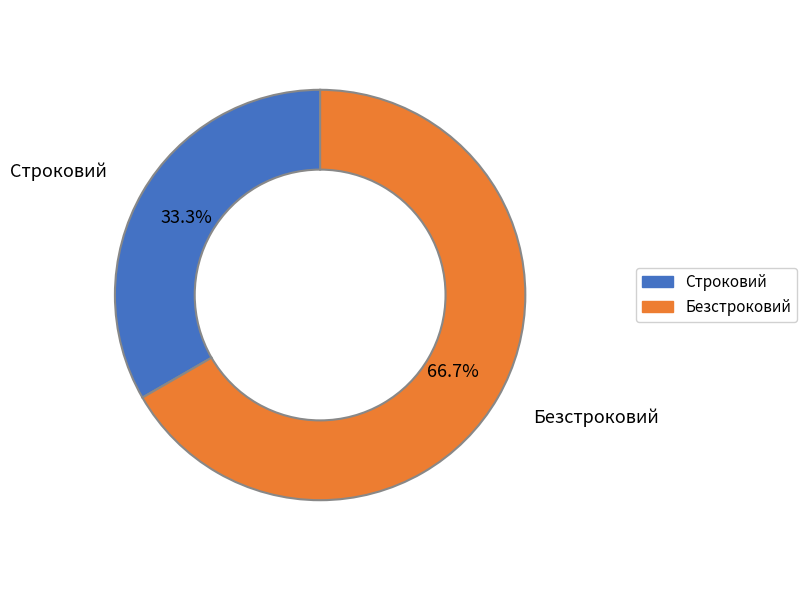

The Строковий slice represents 27% of the pie. True or false?

False